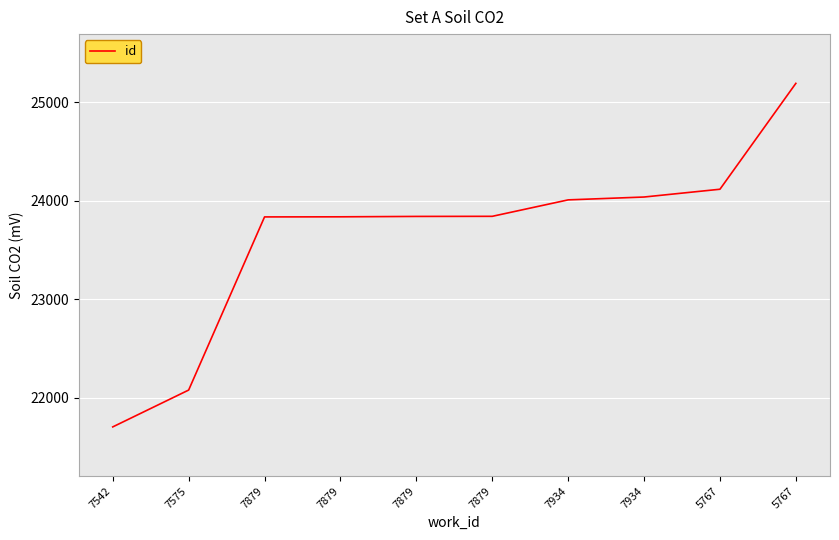

Approximately how many times larger is the value at 7934 compared to 7879?

1.0